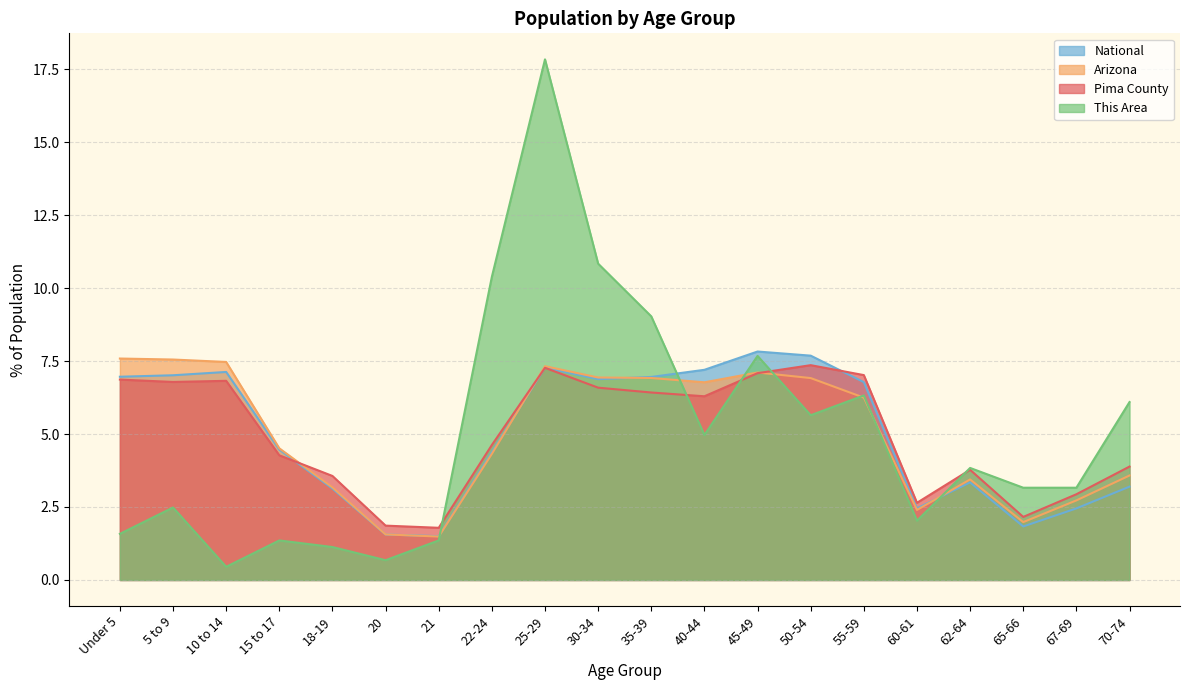

How many values in the National series are below 6?

10